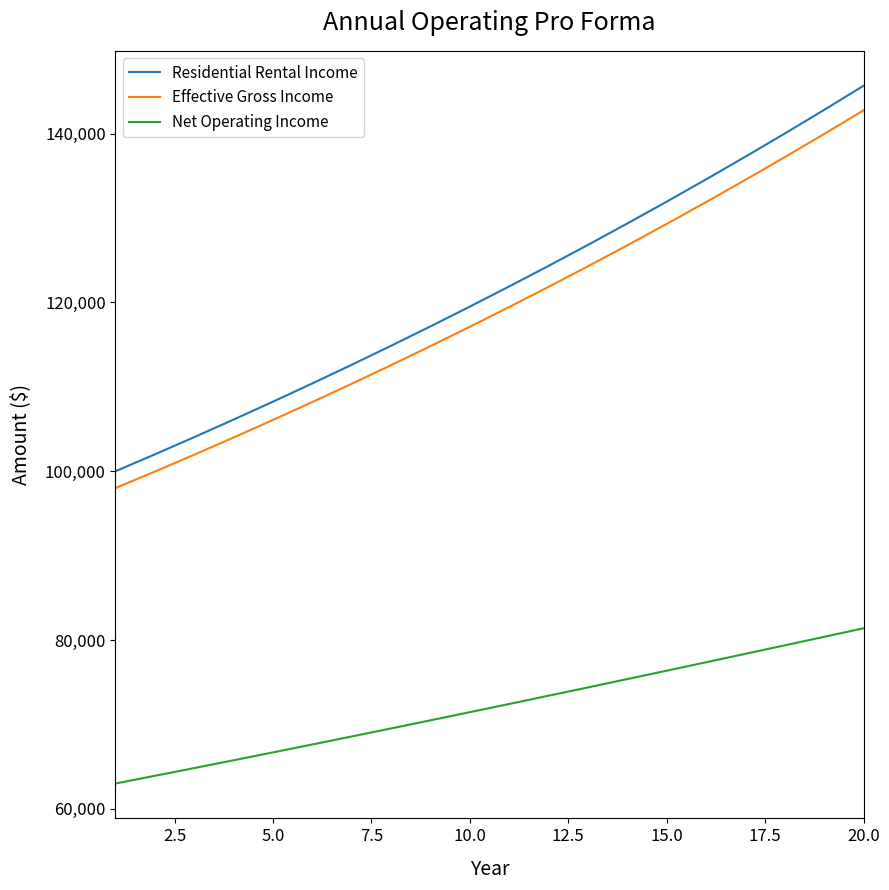

True or false: Effective Gross Income and Residential Rental Income intersect in this chart.

False